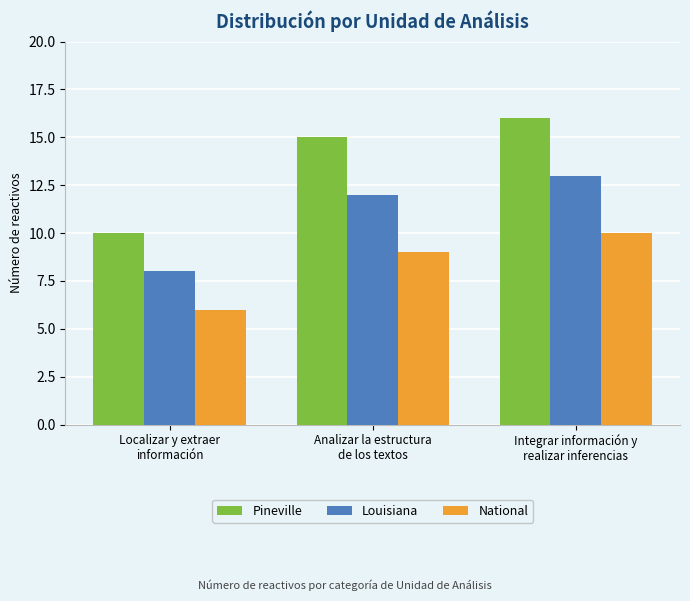

What is the difference between the maximum and second lowest values in the Pineville series?

1